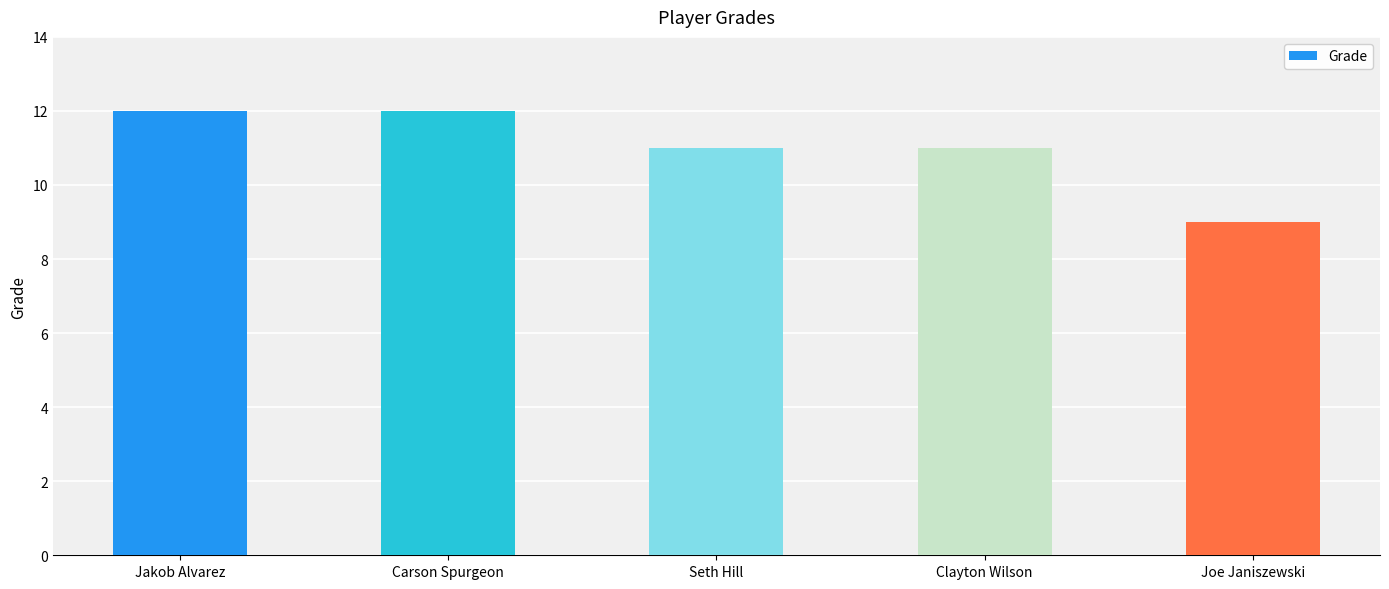

Is it true that the value at Joe Janiszewski is 9?

True